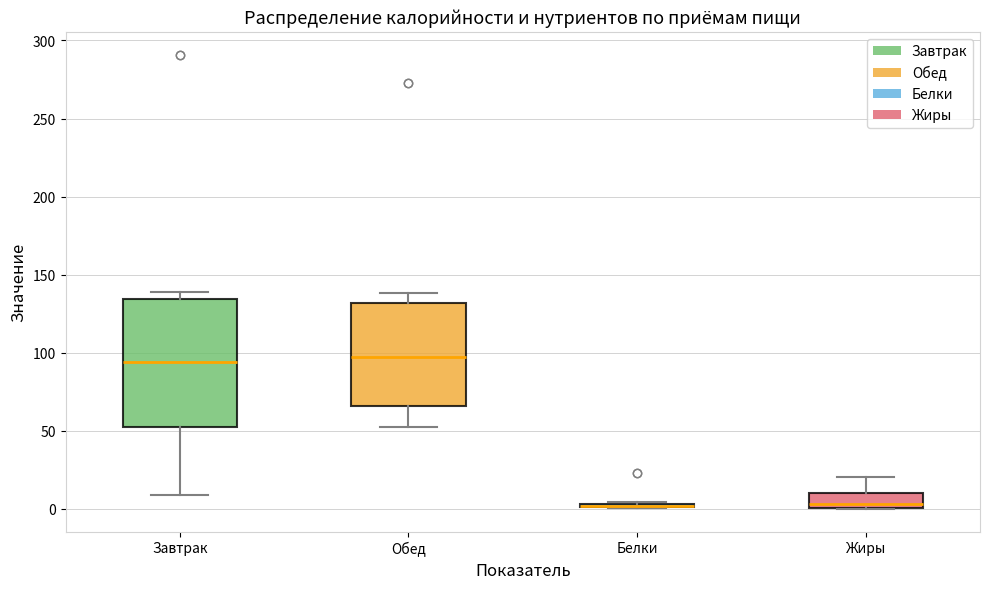

Comparing the boxes themselves (not the whiskers), which one is the tallest?

Завтрак